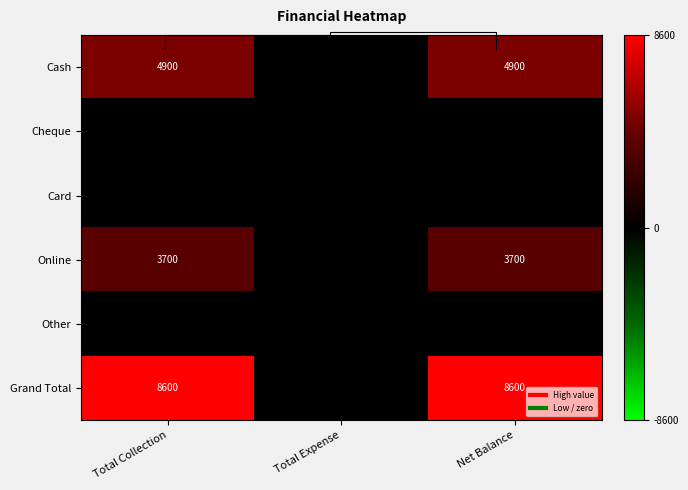

Read the Grand Total value at Total Collection.

8600